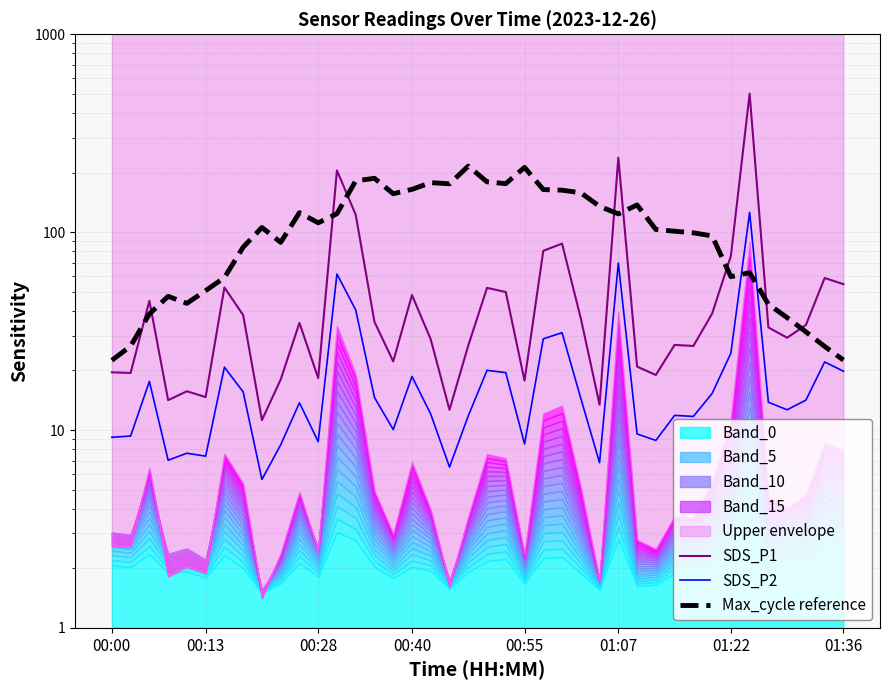

True or false: SDS_P2 has more than 2 interior local peaks.

True